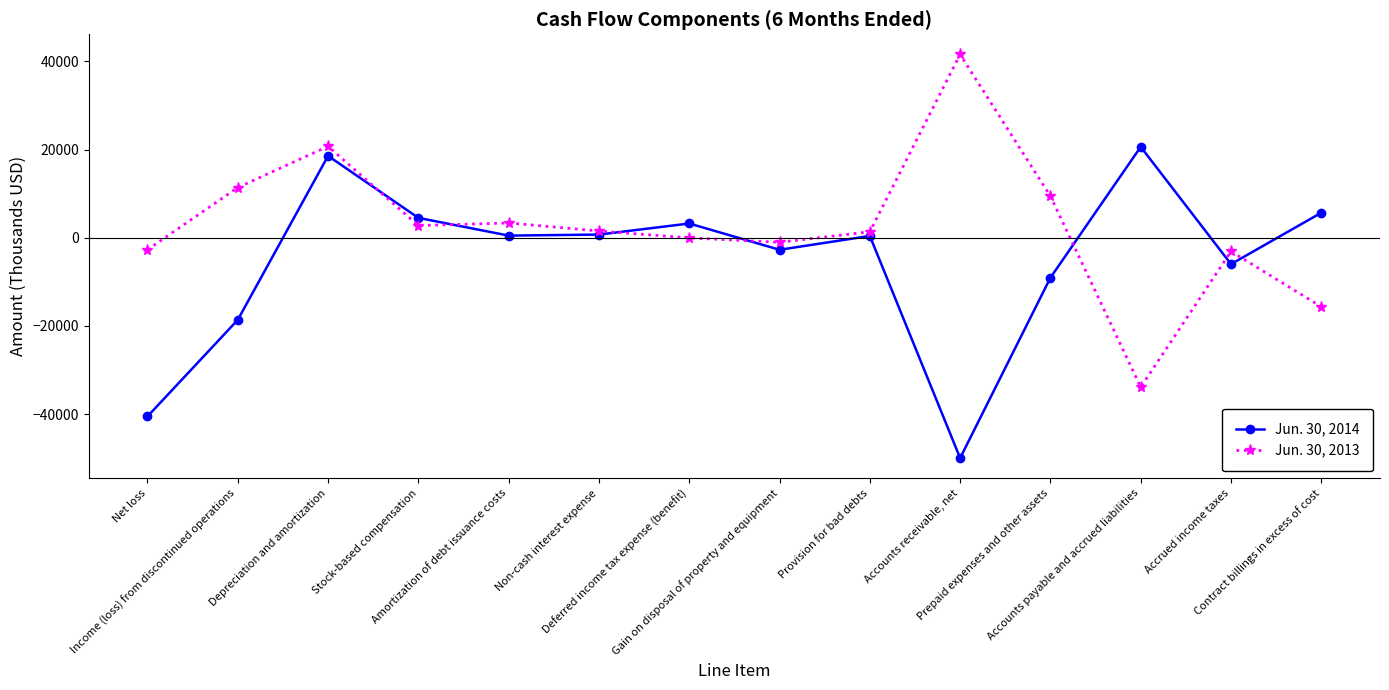

How many lines are shown in the chart?

2